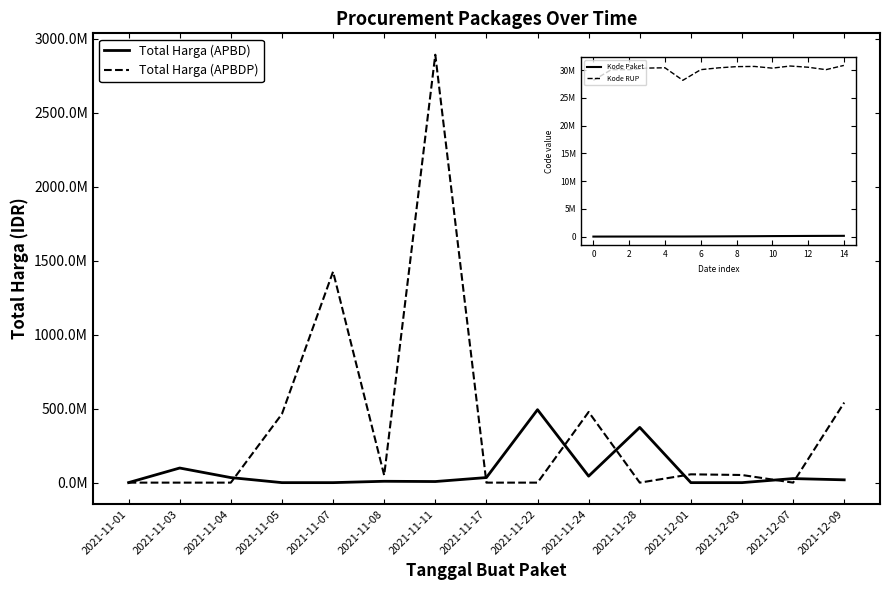

Reading left to right, extract all data points from this chart.

Total Harga (APBD): 333600	98772570	34000000	0	0	9180000	7401240	34292000	493000000	43859200	373404000	0	0	27412000	18900000
Total Harga (APBDP): 0	0	0	464002100	1425867900	49730040	2892122000	0	0	477600000	0	56152800	51601000	0	541071000